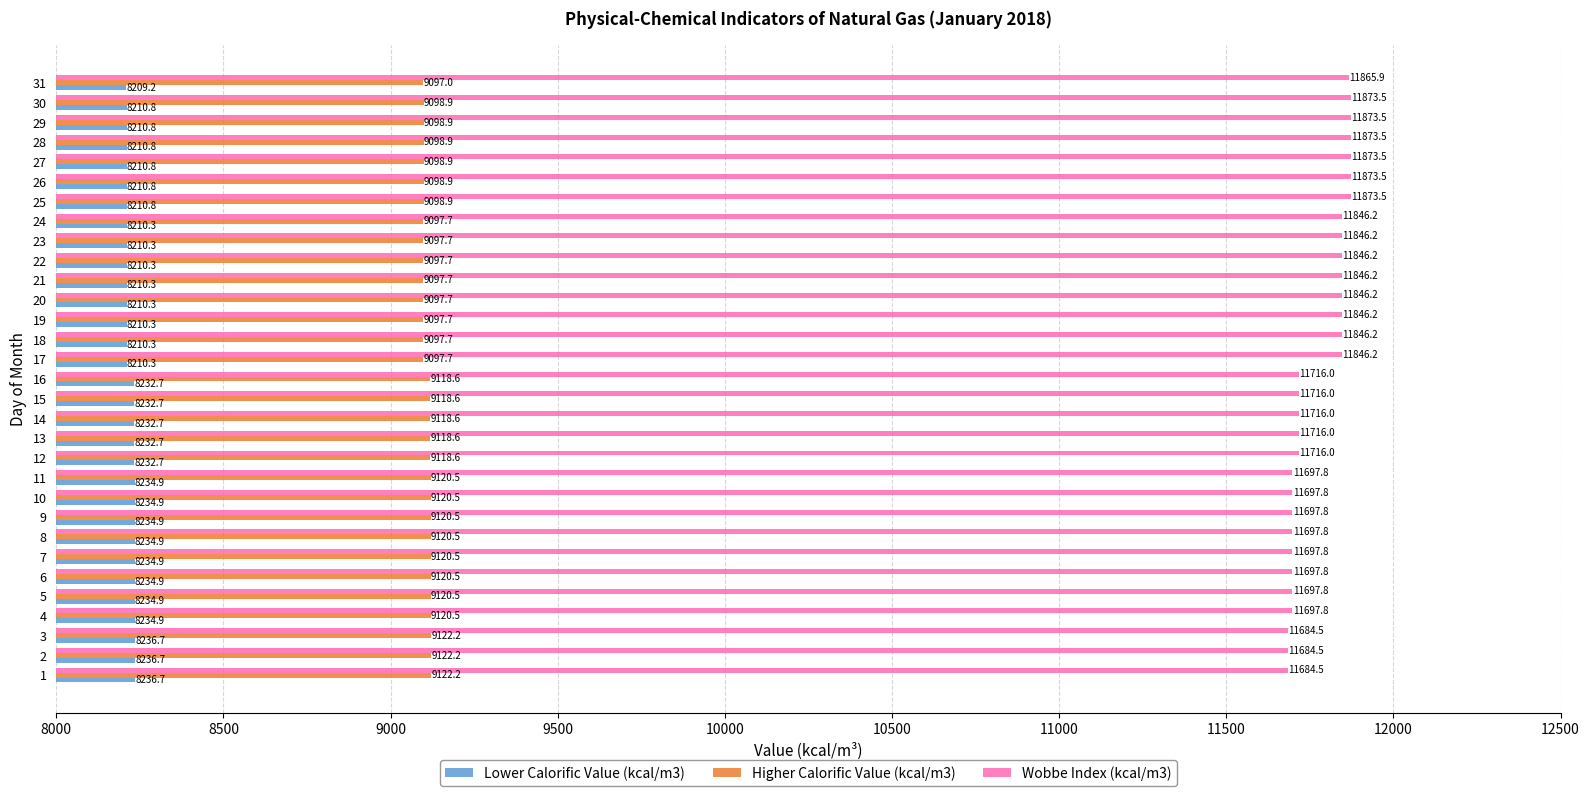

Is the value of Higher Calorific Value (kcal/m3) at 7 greater than the value of Lower Calorific Value (kcal/m3) at 14?

Yes